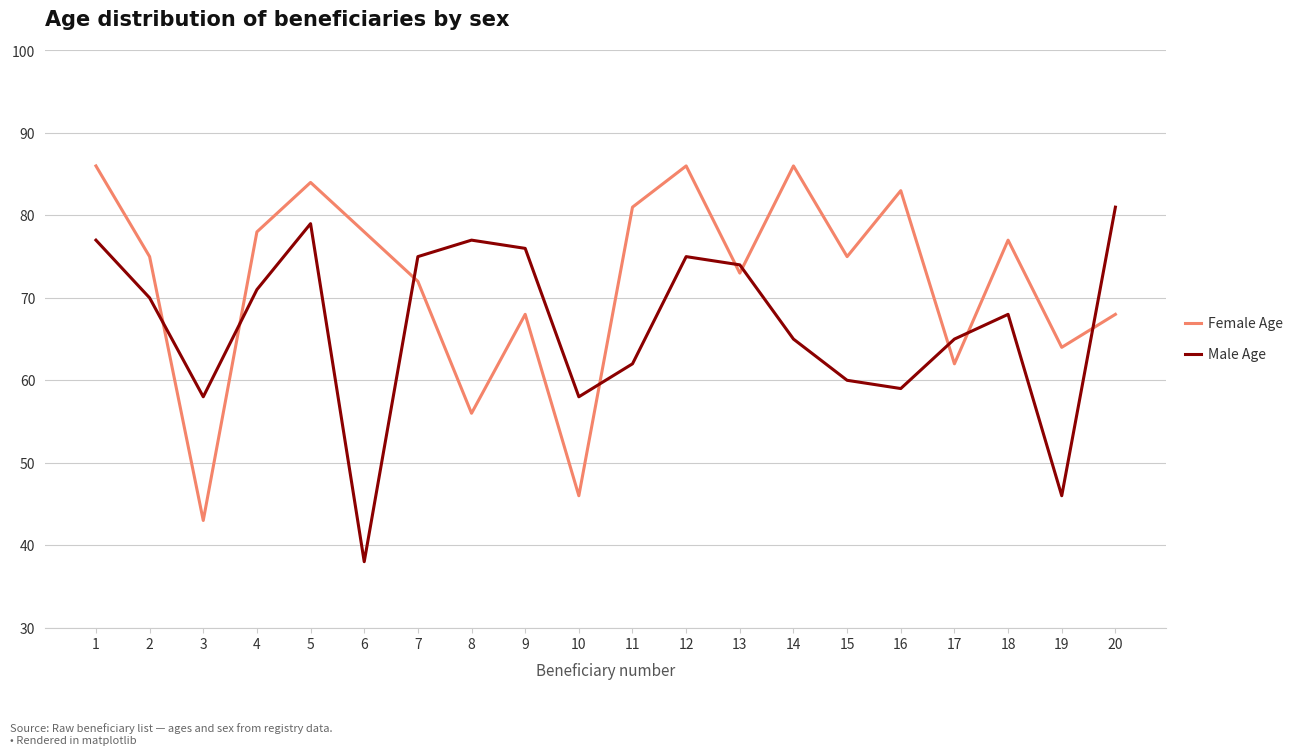

What is the difference between the second highest and second lowest values in the Male Age series?

33